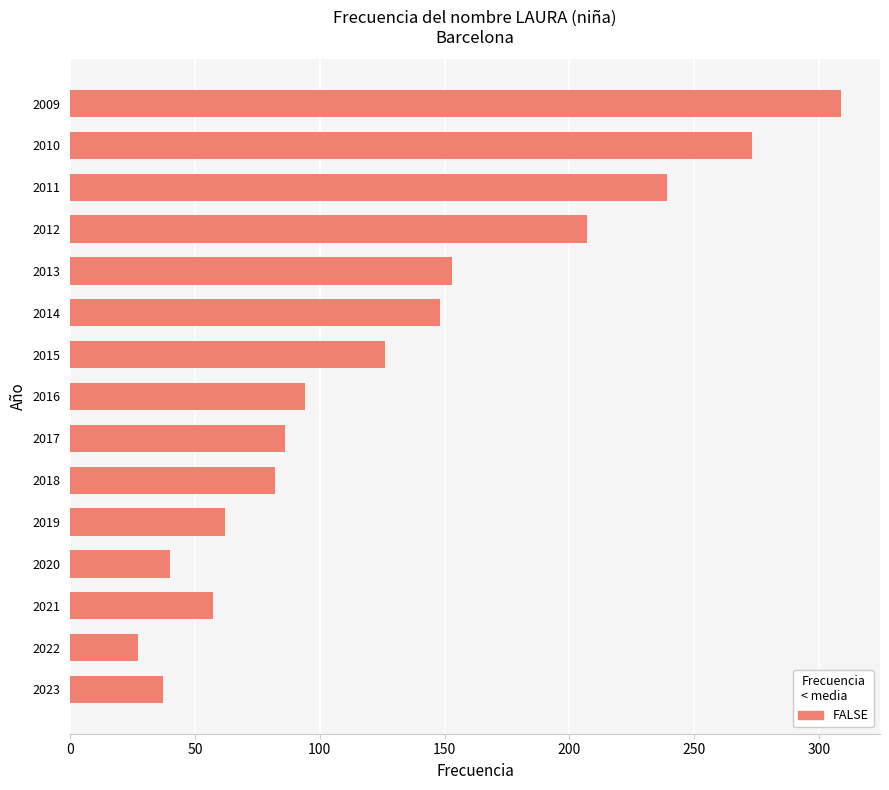

Reading bottom to top, extract all data points from this chart.

2023=37	2022=27	2021=57	2020=40	2019=62	2018=82	2017=86	2016=94	2015=126	2014=148	2013=153	2012=207	2011=239	2010=273	2009=309